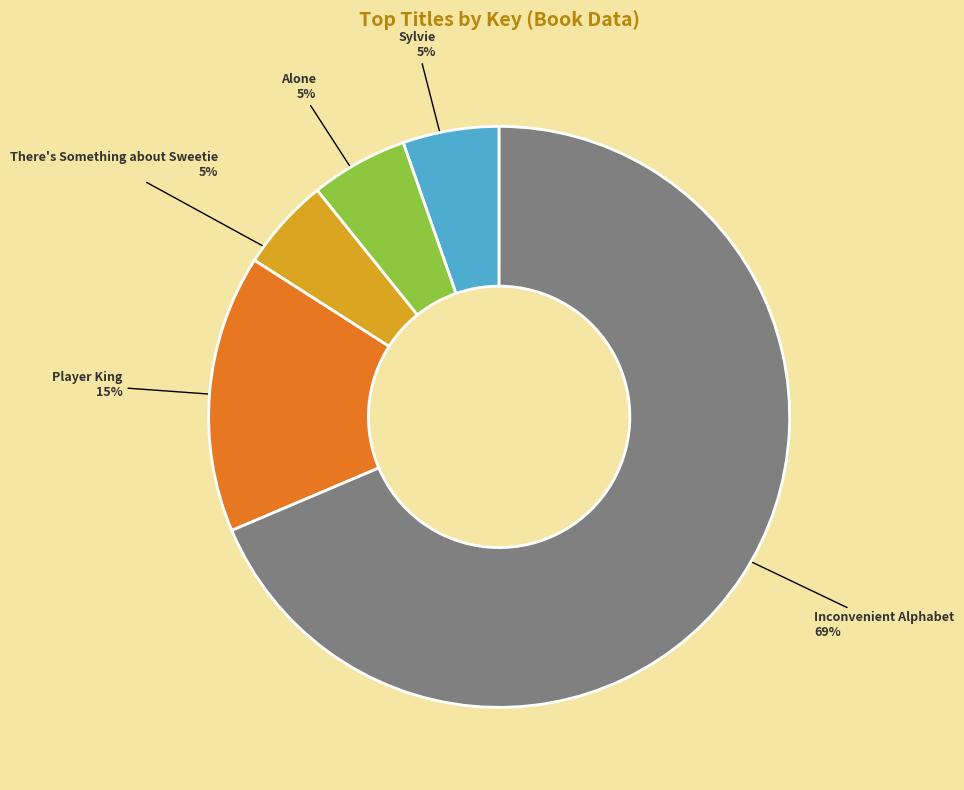

Is the sum of Sylvie and Player King greater than half?

No